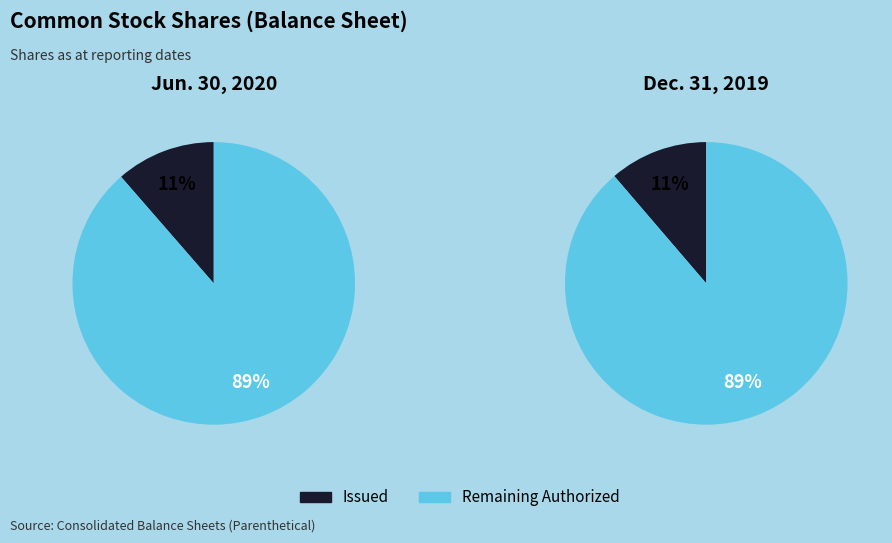

Count the number of slices in the pie.

2